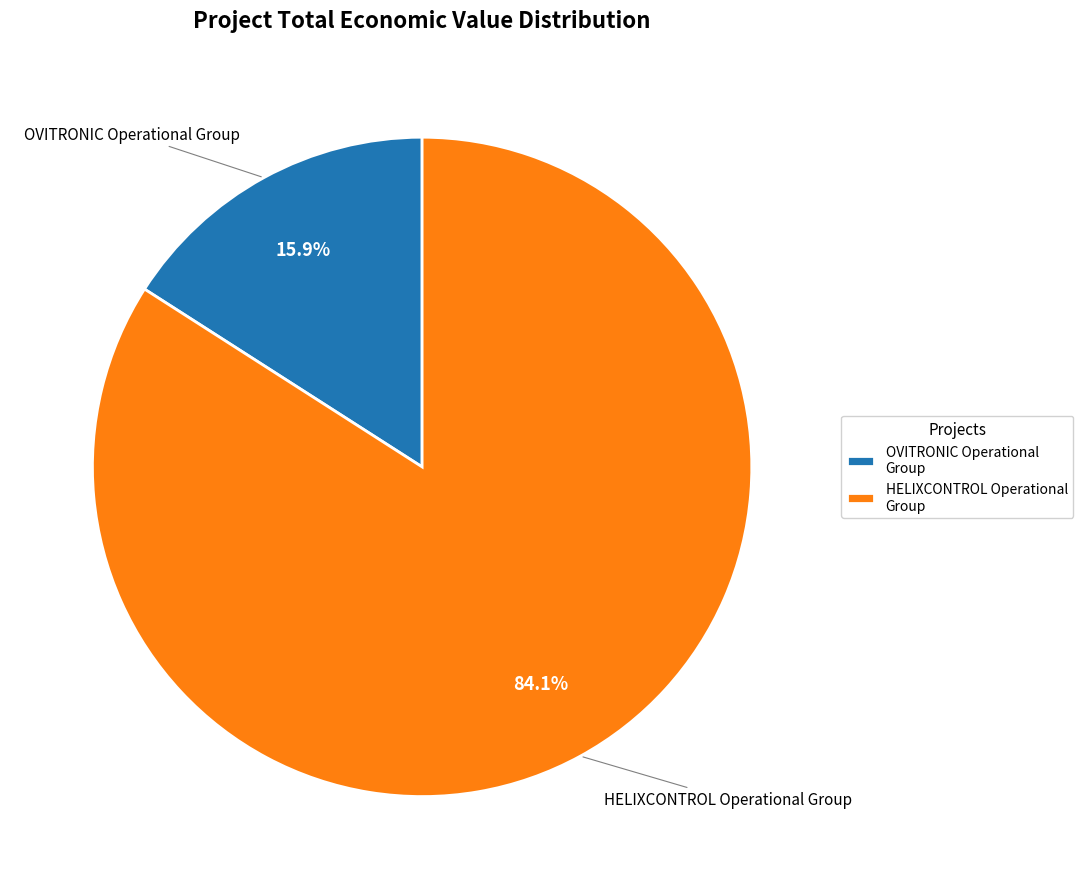

Count the number of slices in the pie.

2